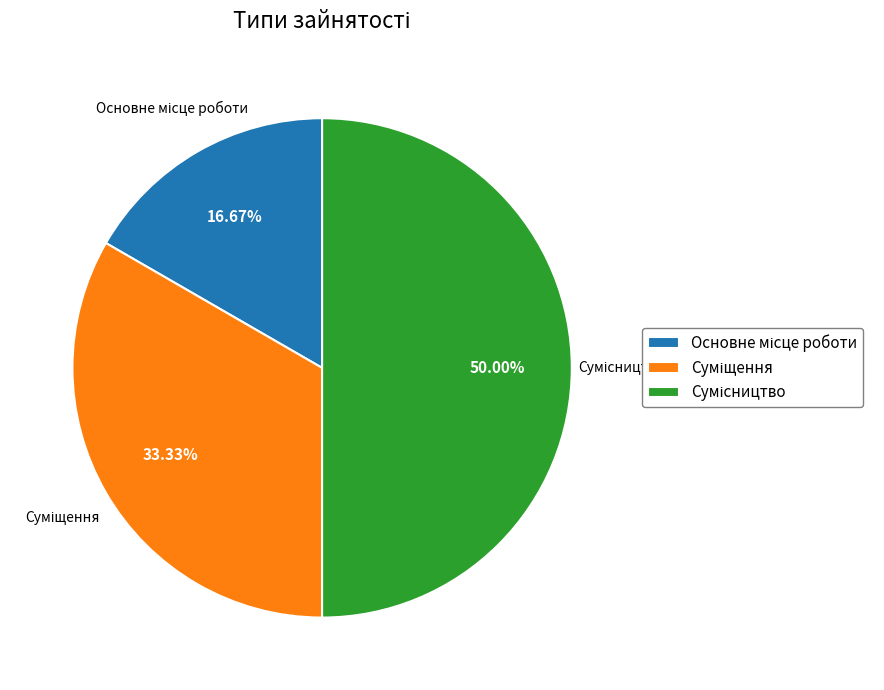

How many slices are in this pie chart?

3